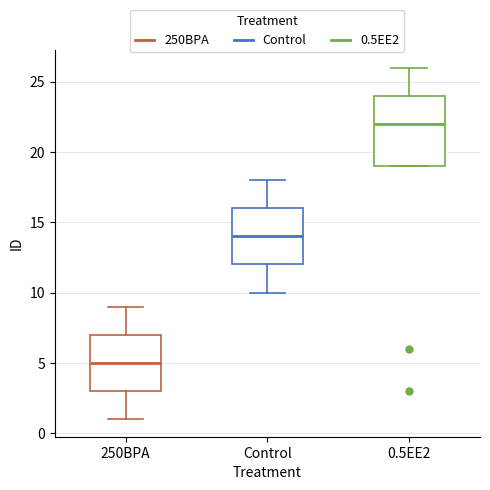

Where does the lower whisker of the box for 250BPA end on the y-axis? The values are not printed on the chart, so give them approximately, as read against the axis.

1